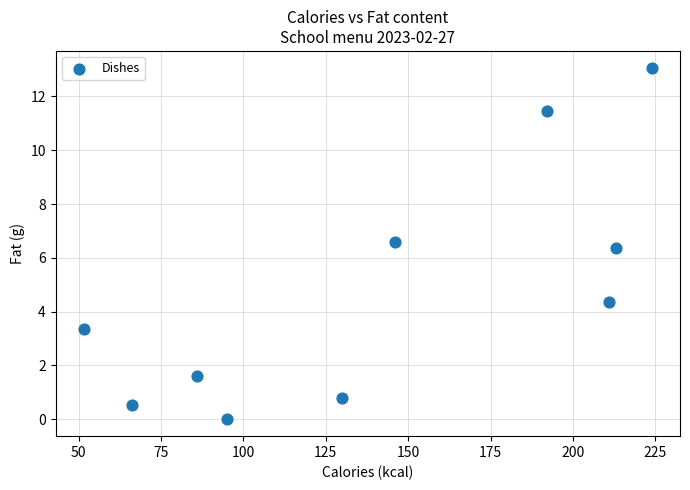

What Y value in the scatter plot is closest to 6?

6.4